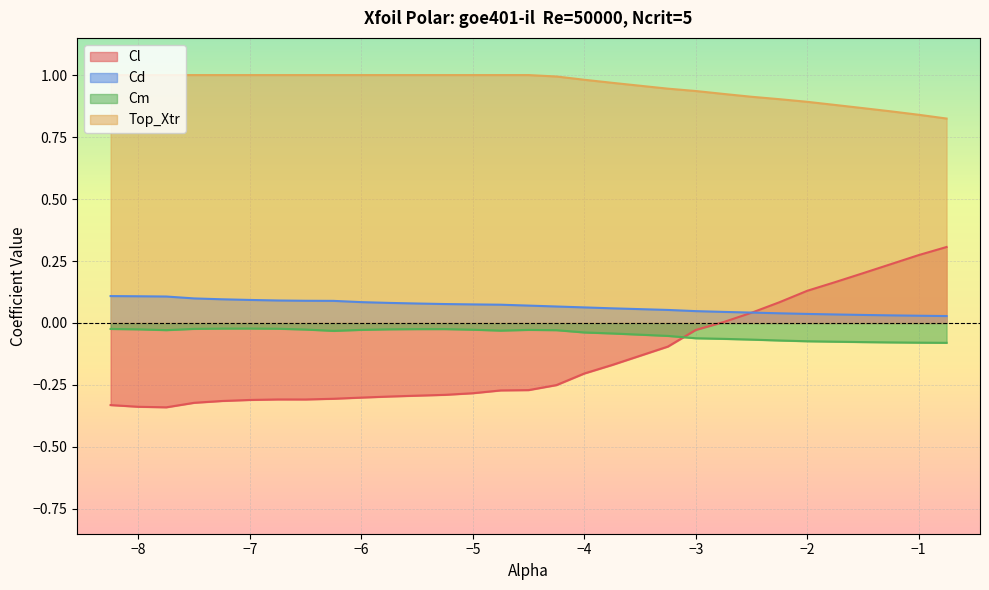

List the series in order of their peak value, lowest first.

Cm, Cd, Cl, Top_Xtr